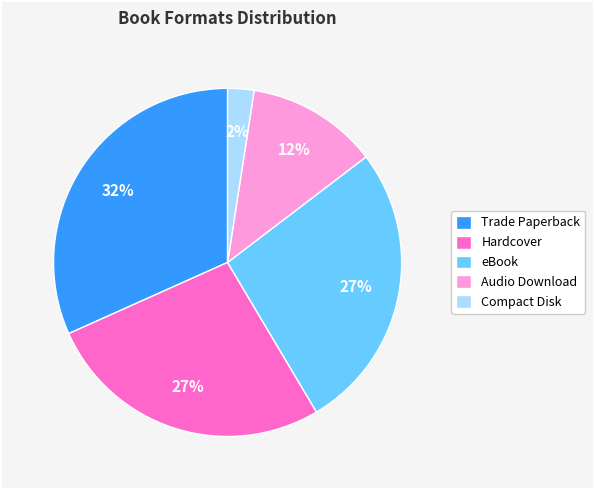

The Audio Download slice represents 6% of the pie. True or false?

False